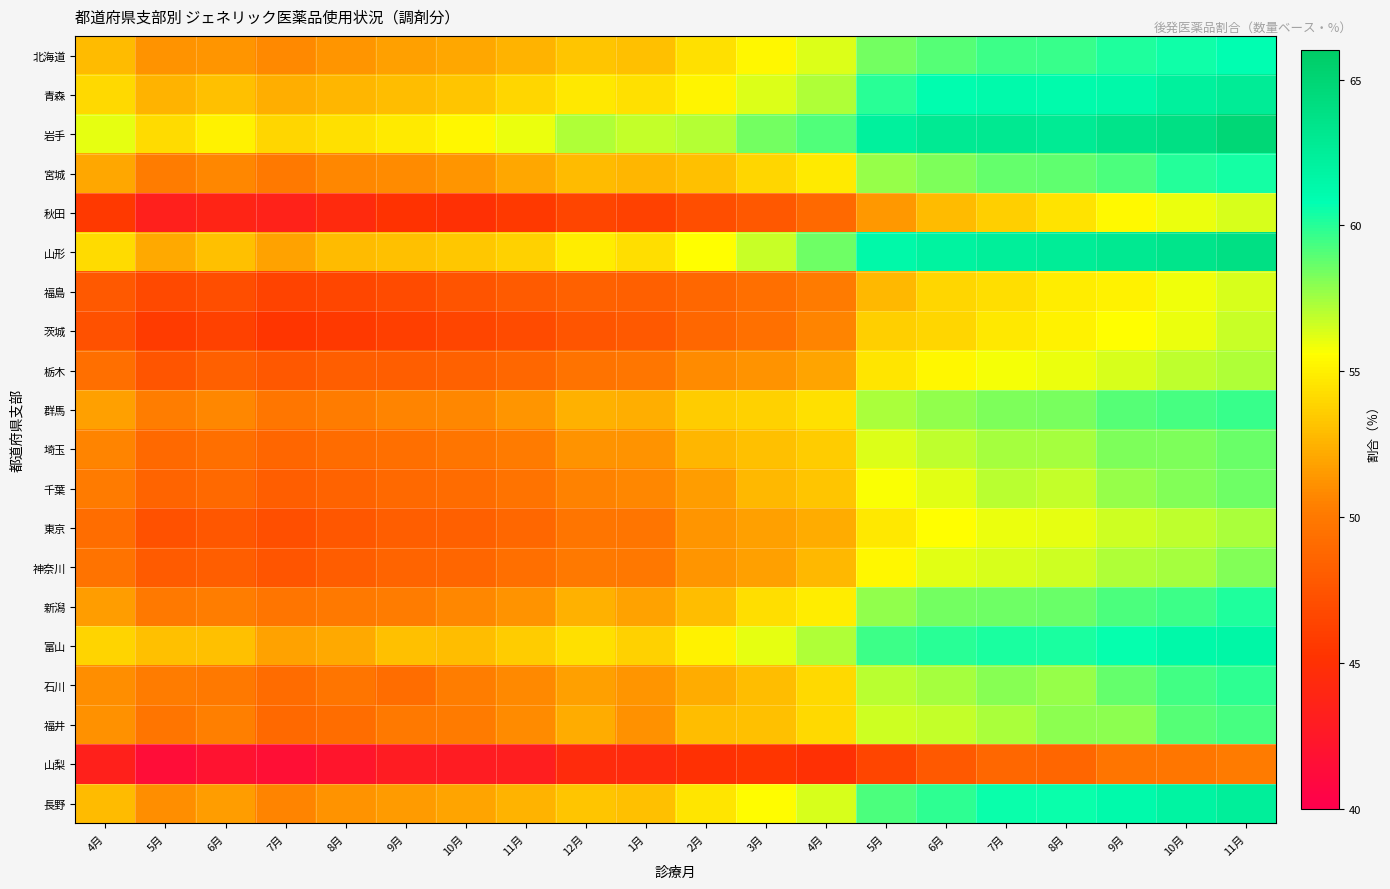

How many data points does each series have?

20